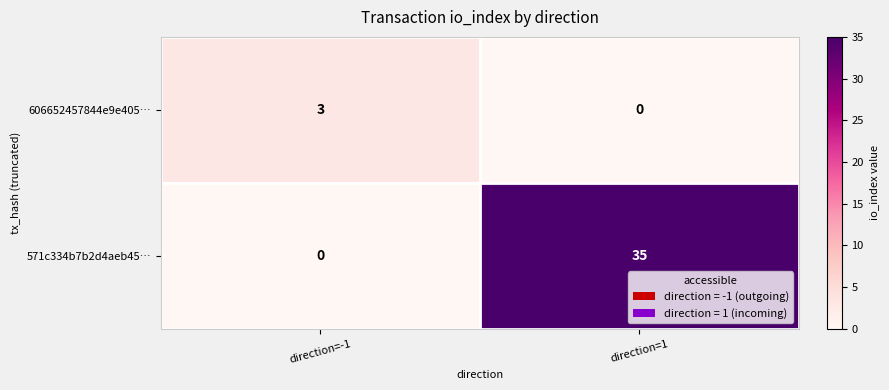

How many data points does each series have?

2